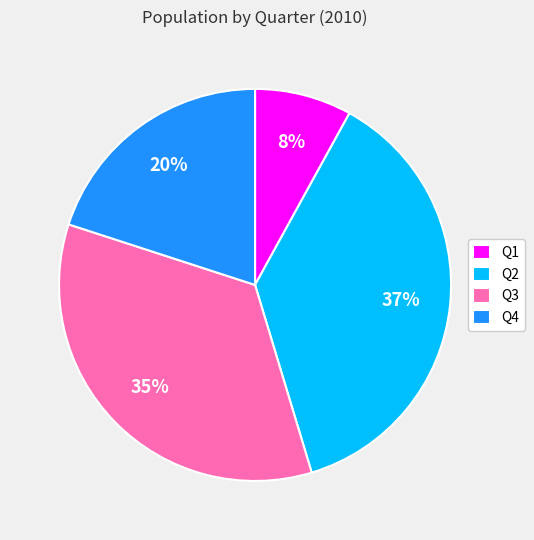

Is it true that Q2 is 31% of the pie?

False